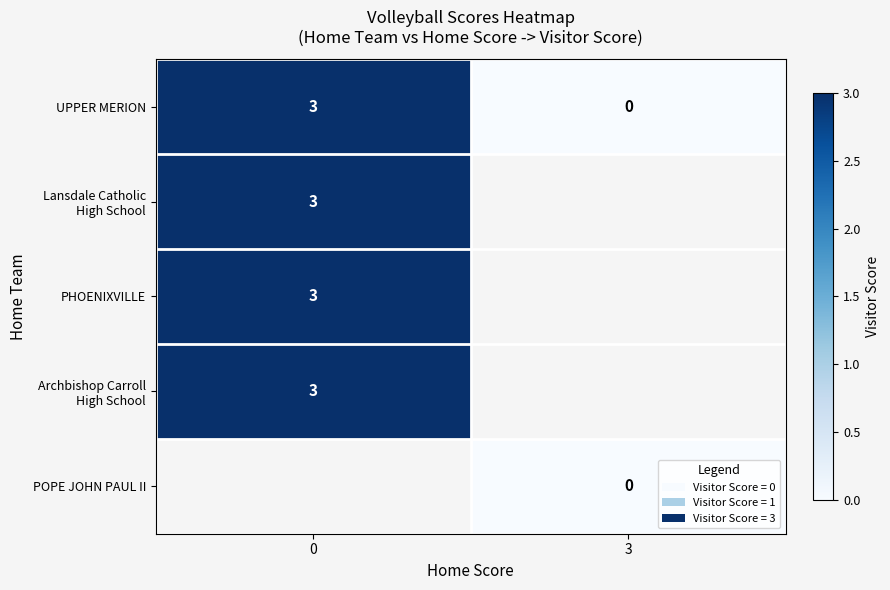

Is it true that UPPER MERION equals 0.0 at 3?

True